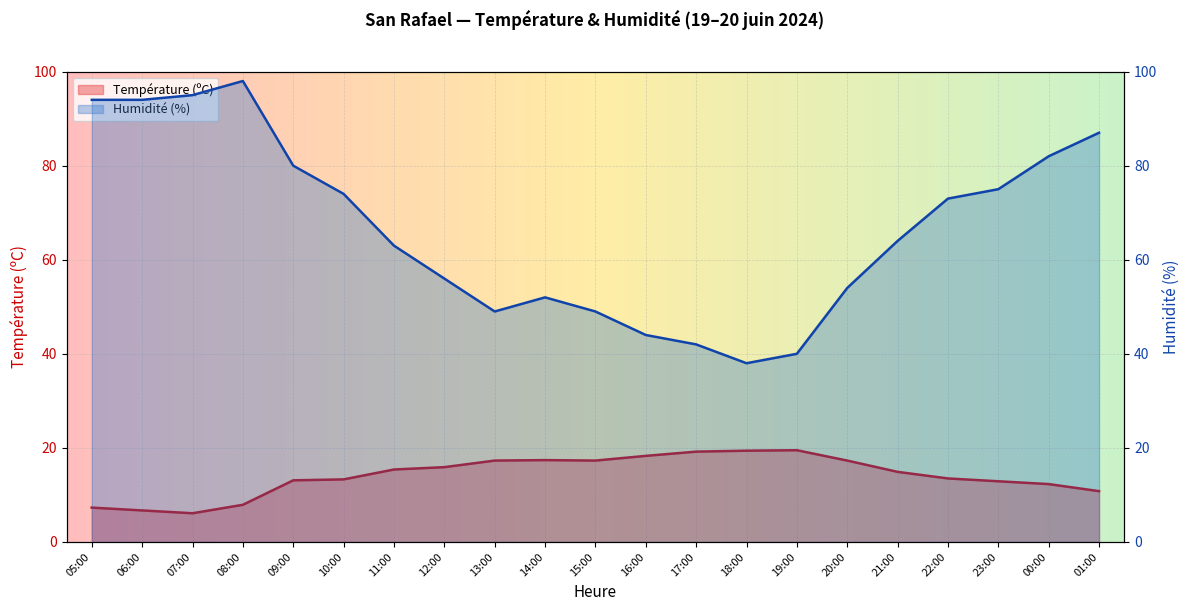

What is the sum of the Température (ºC) values at 07:00 and 21:00?

21.0